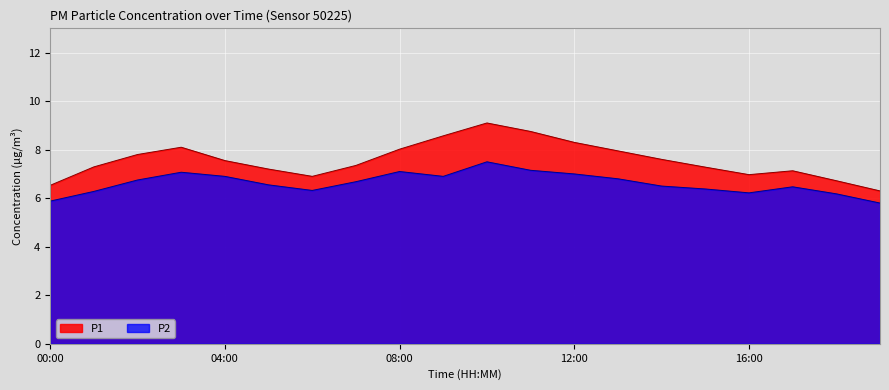

How many lines are shown in the chart?

2